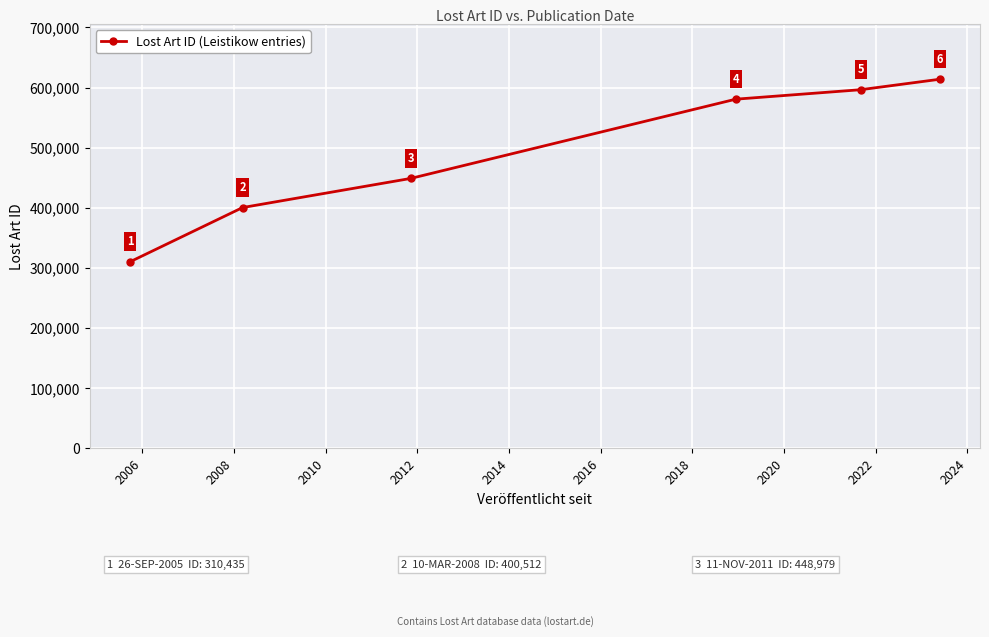

What is the maximum value shown in the chart?

613761